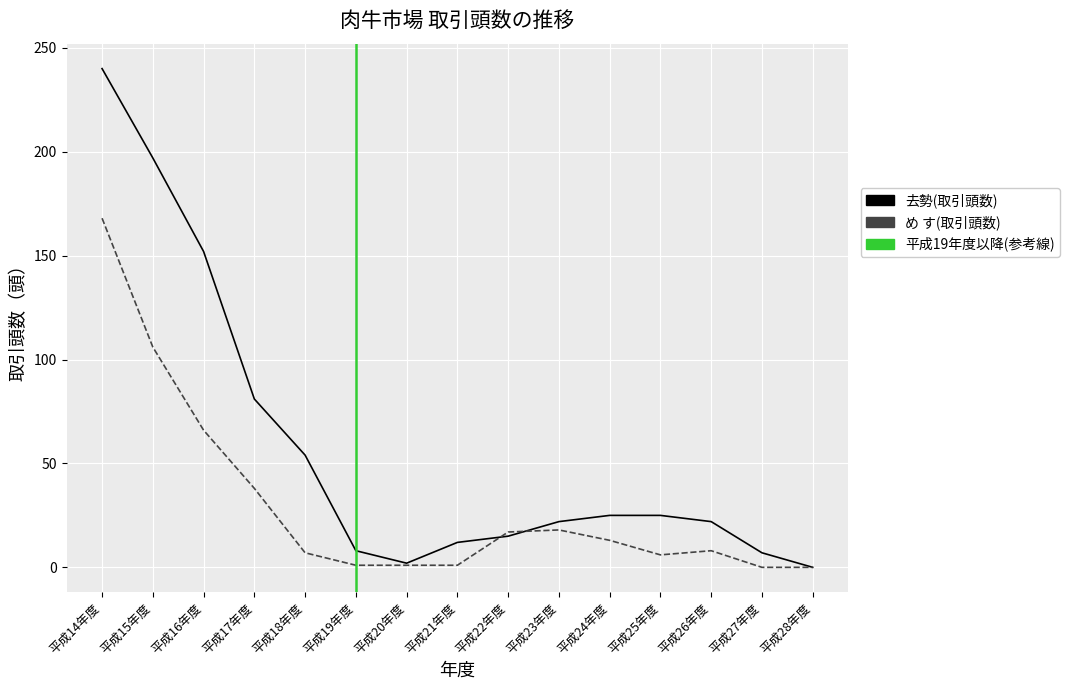

The 去勢(取引頭数) series shows 2 at 平成20年度. True or false?

True